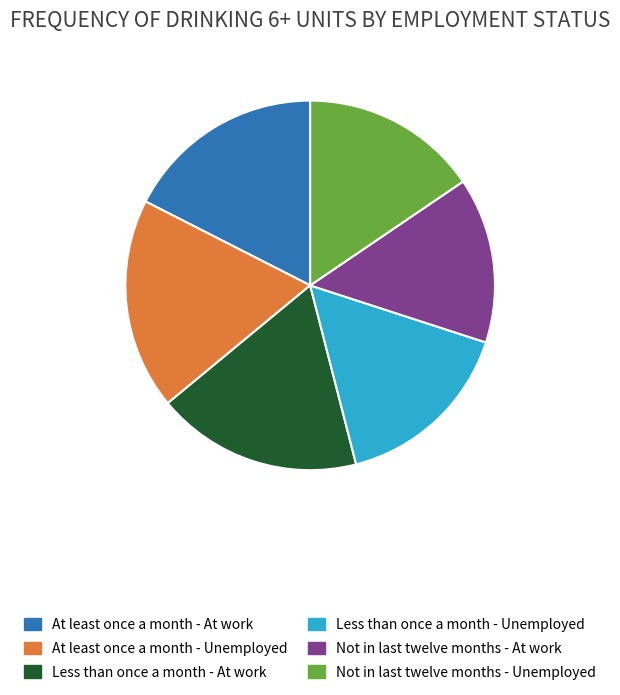

What is the largest slice in the pie chart?

At least once a month - Unemployed